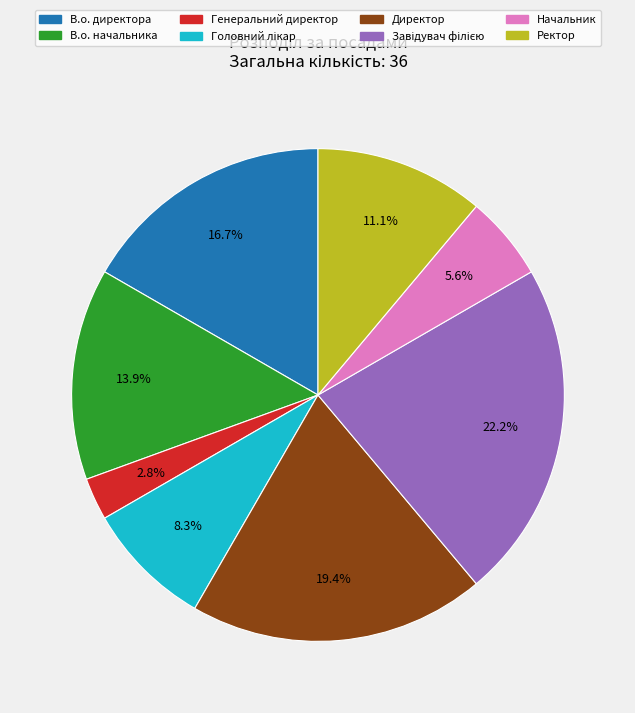

Which slice is the smallest?

Генеральний директор